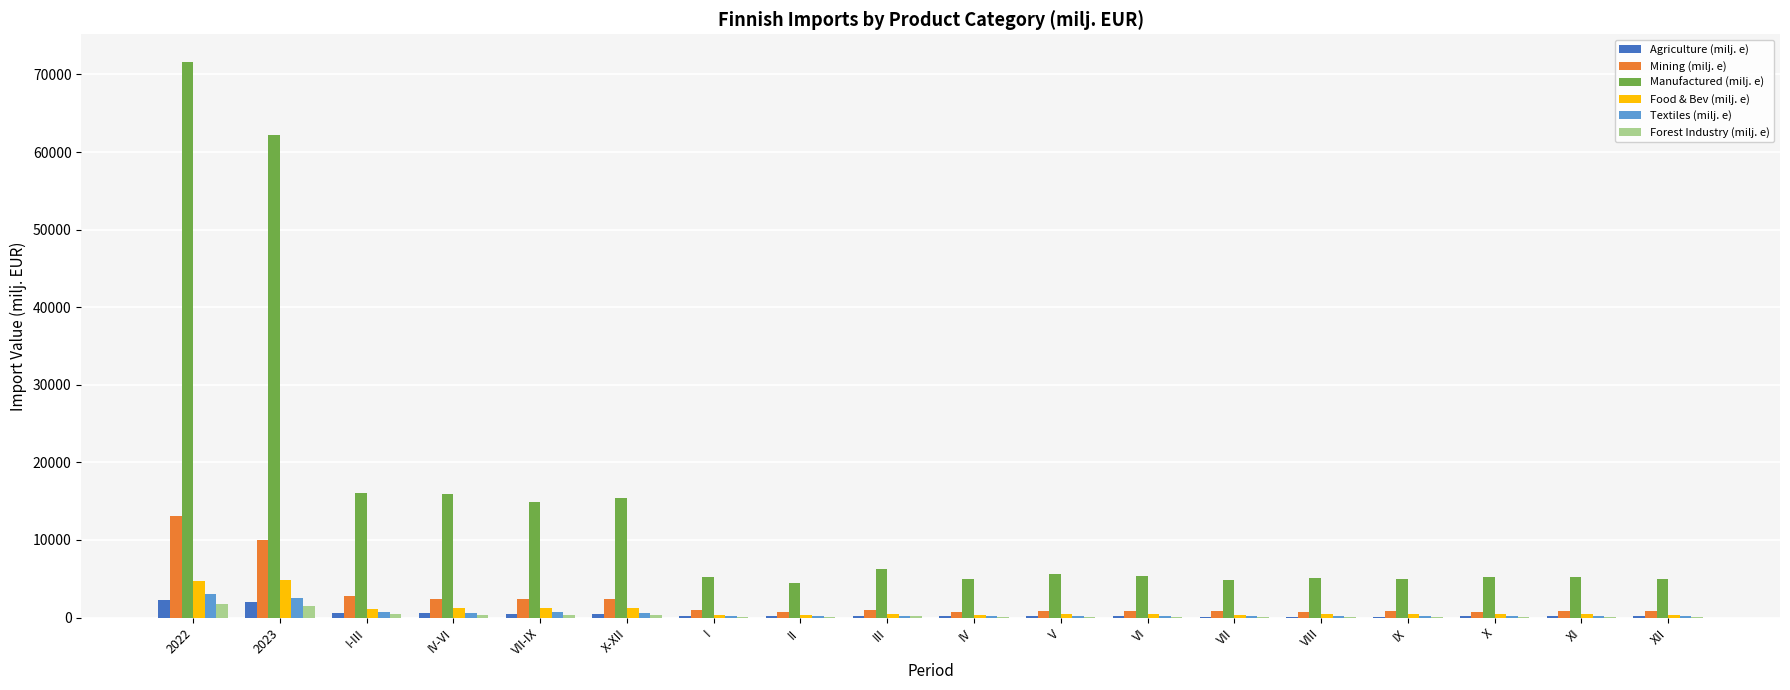

What is the total value across all series at 2022?

96611.7